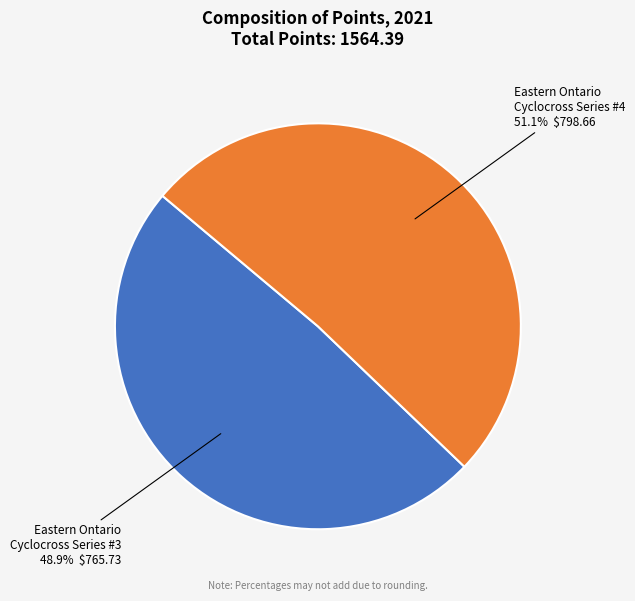

Count the number of slices in the pie.

2